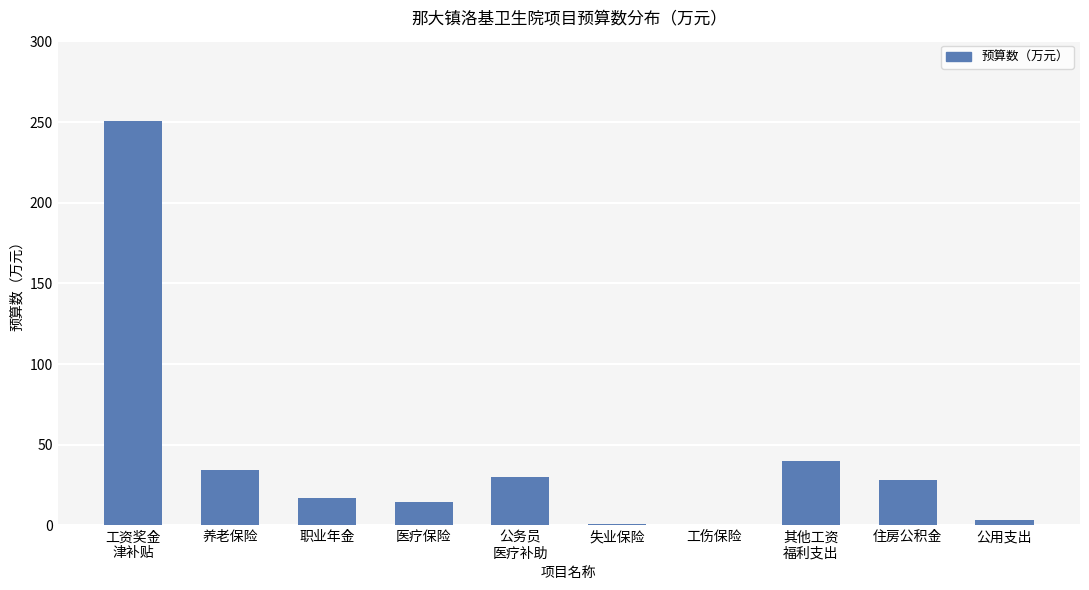

What is the maximum value shown in the chart?

250.9